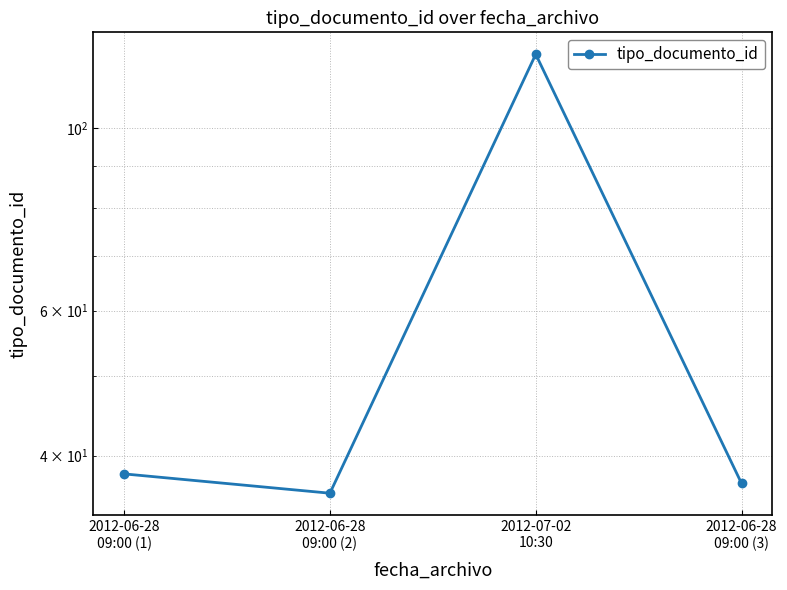

The chart shows a value of 210 at 2012-07-02
10:30. True or false?

False